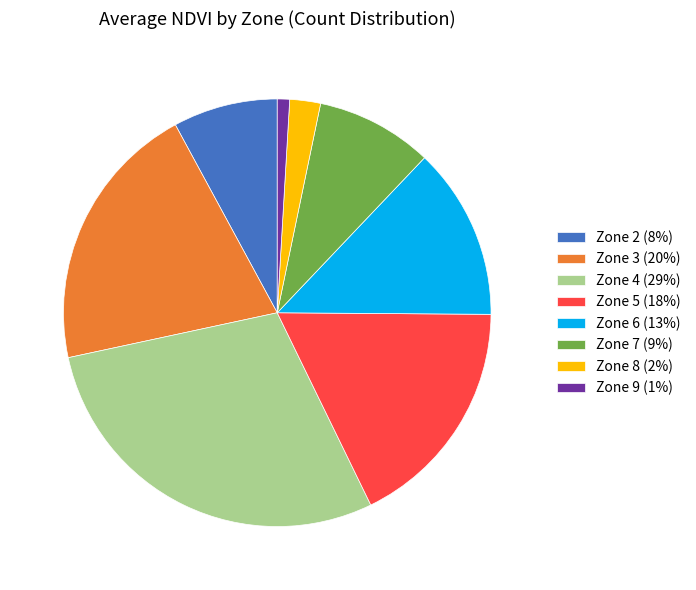

True or false: Zone 4 (29%) accounts for 29% of the total.

True